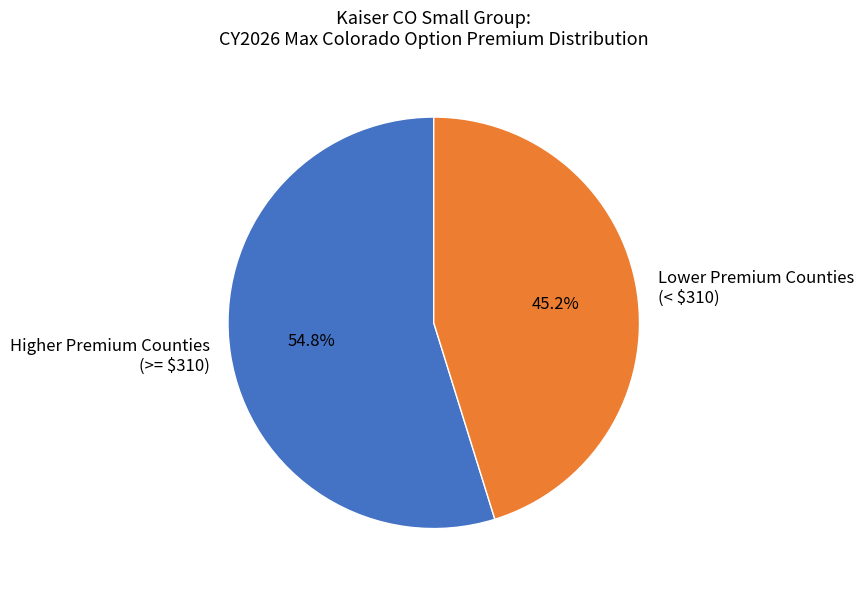

What percentage is NOT represented by Lower Premium Counties (< $310)?

54.8%